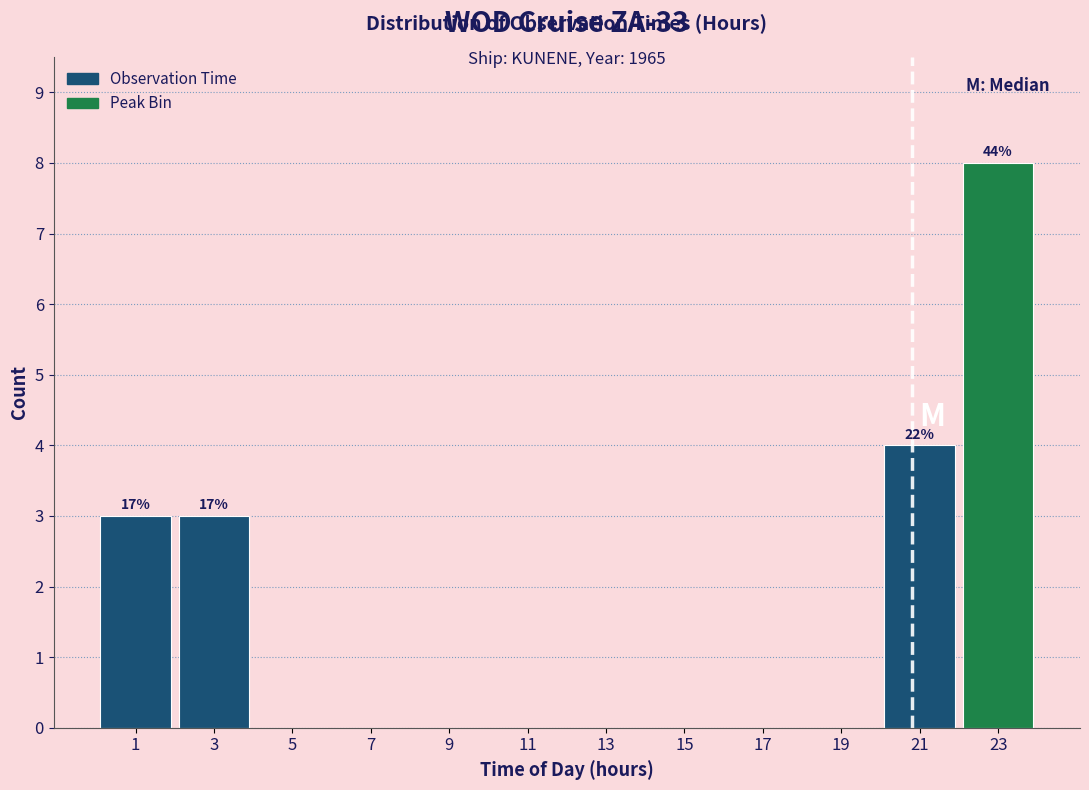

Which range on the x-axis has the tallest bar?

22 to 24